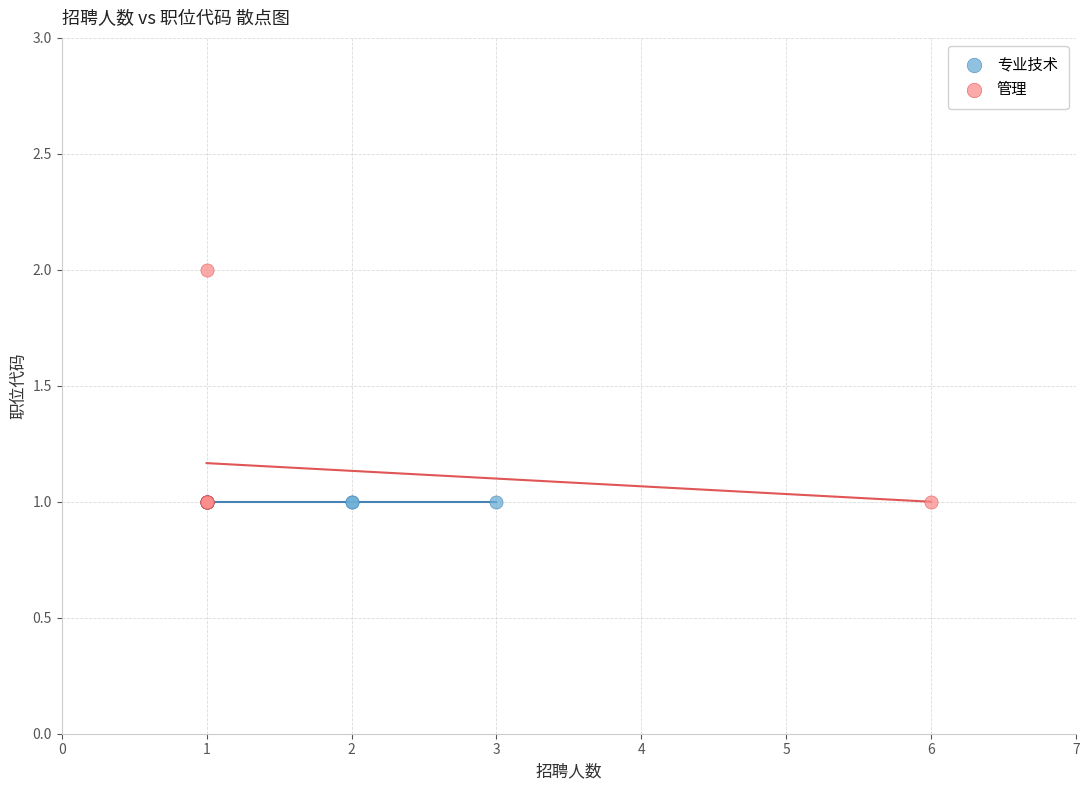

Which series reaches the maximum Y coordinate?

管理